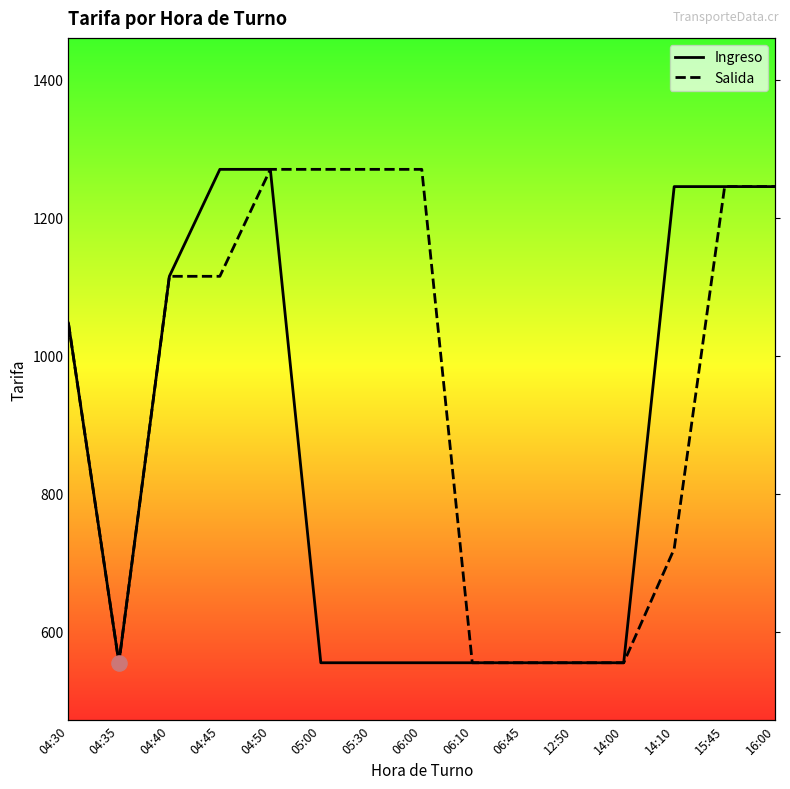

Is the value of Salida at 14:10 greater than the value of Ingreso at 04:35?

Yes